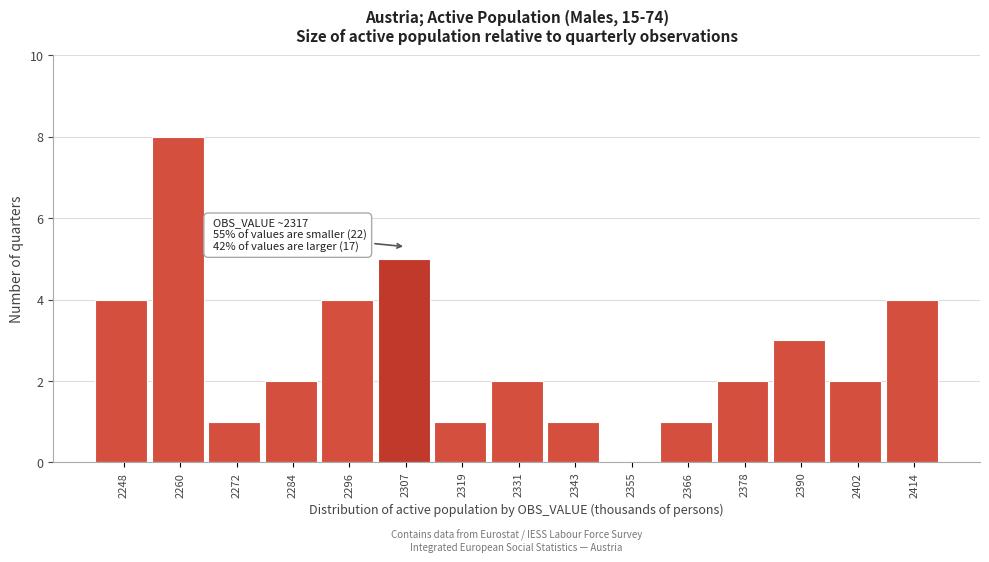

Reading left to right, list all the values displayed in this chart.

2248=4	2260=8	2272=1	2284=2	2296=4	2307=5	2319=1	2331=2	2343=1	2355=0	2366=1	2378=2	2390=3	2402=2	2414=4